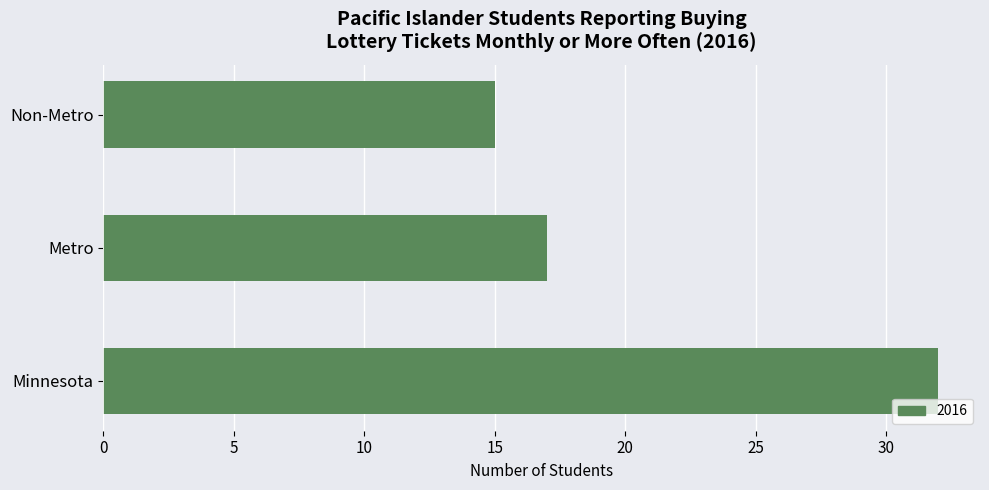

Approximately how many times larger is the value at Metro compared to Minnesota?

0.5